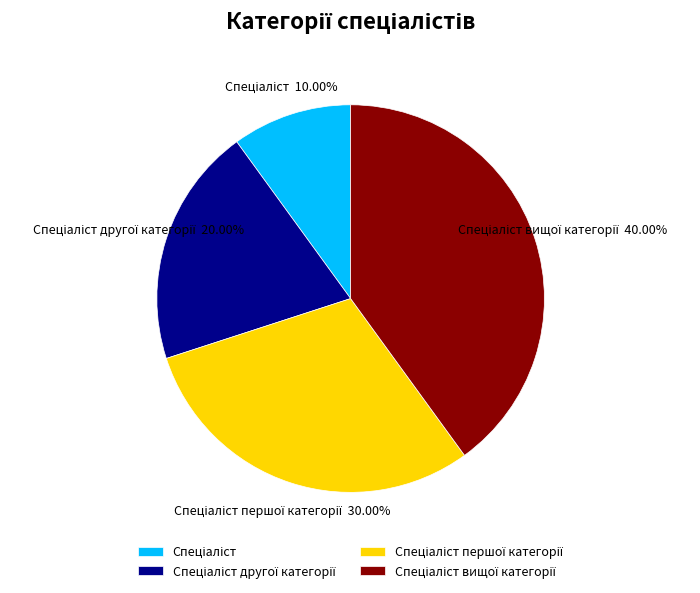

Does any single category account for the majority?

No